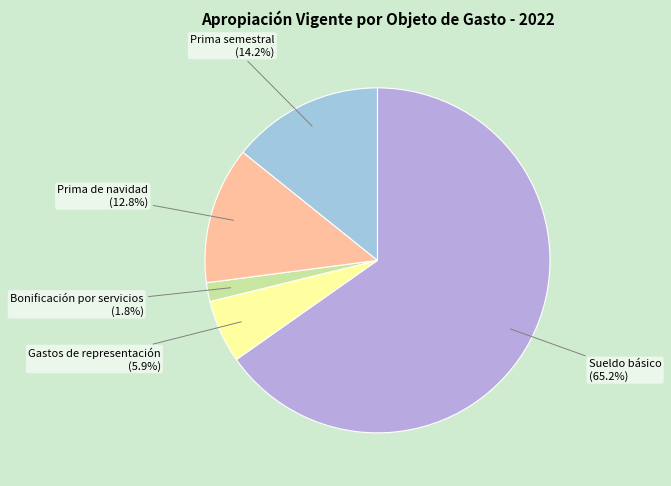

To the nearest percent, what is the difference between the Prima semestral and Bonificación por servicios slice percentages?

12%